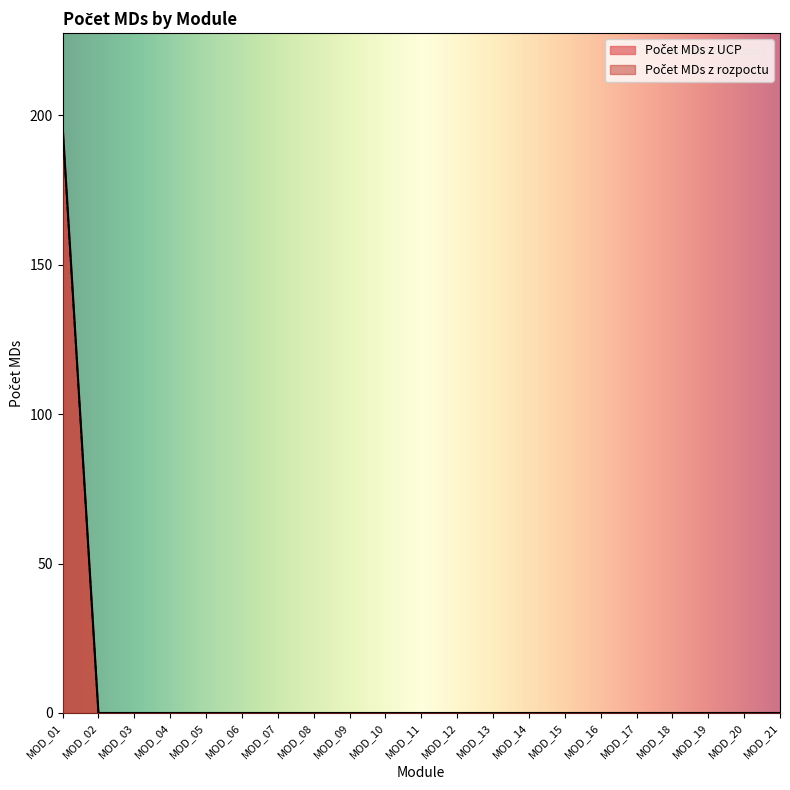

Does the chart have visible grid lines?

No